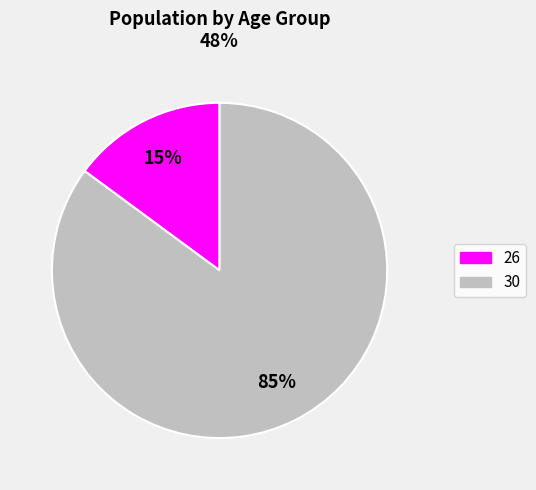

Is there any slice that represents more than half of the pie?

Yes